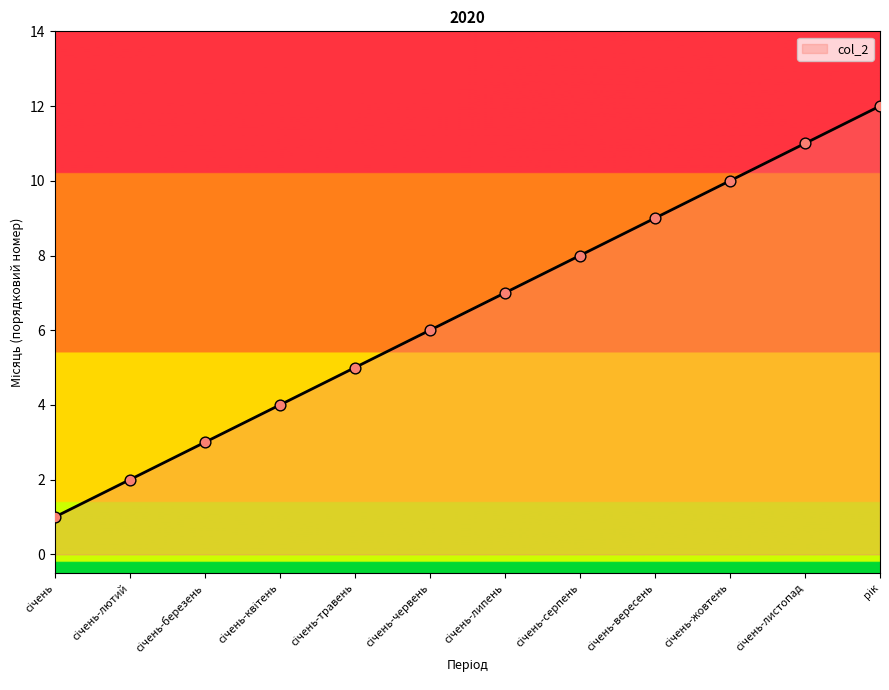

What is the difference between the maximum and minimum values?

11